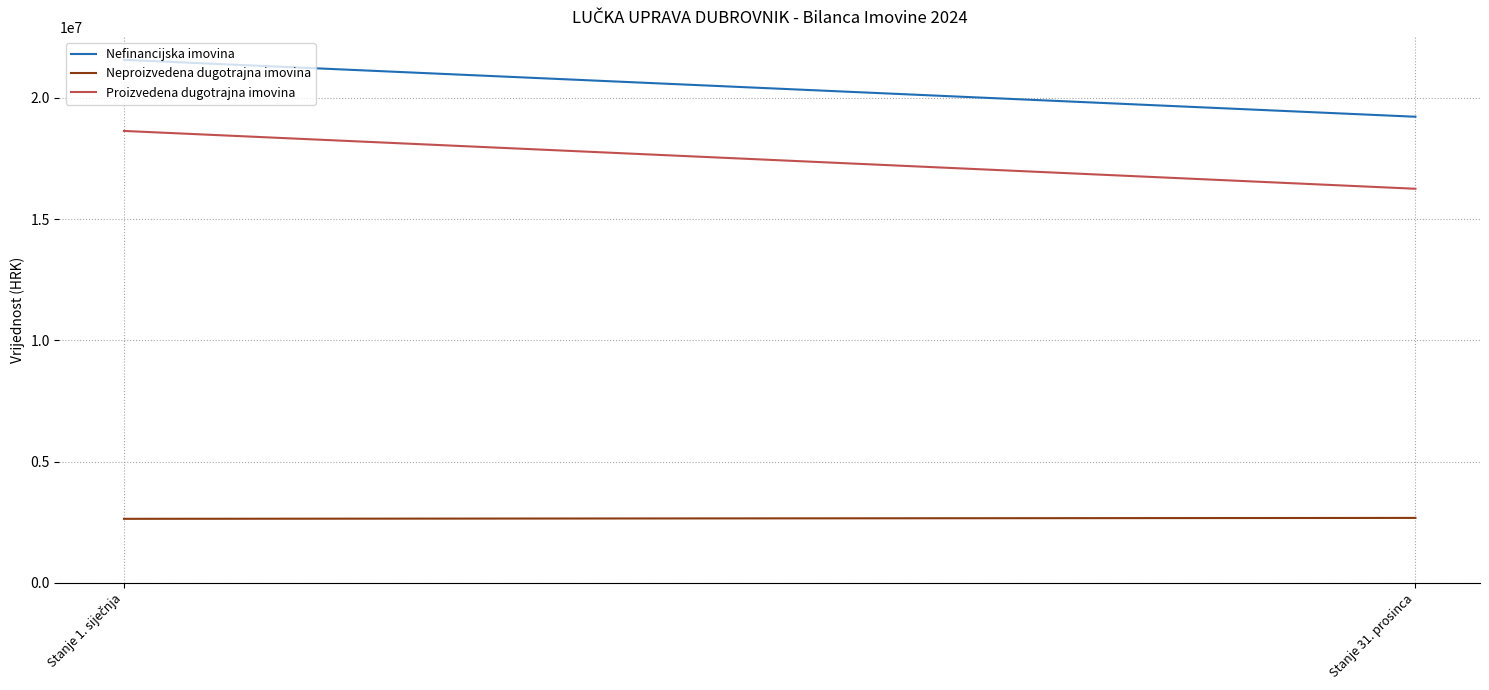

Rank the series at Stanje 1. siječnja from lowest to highest value.

Neproizvedena dugotrajna imovina, Proizvedena dugotrajna imovina, Nefinancijska imovina